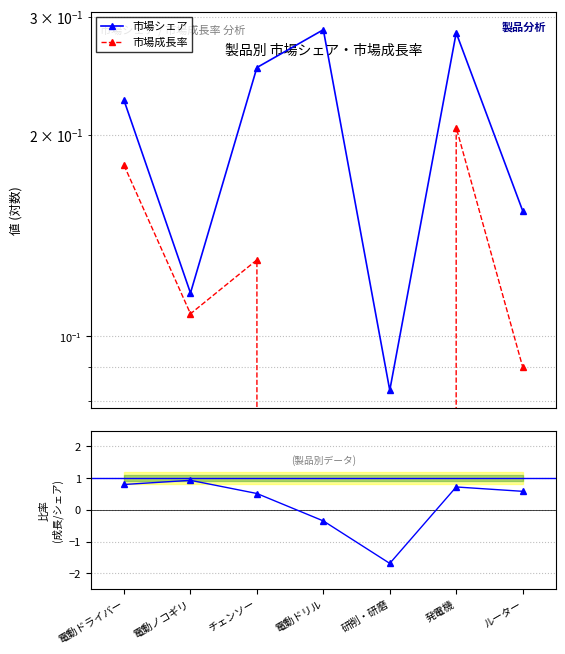

Which series has the largest range (max minus min)?

成長率/シェア比